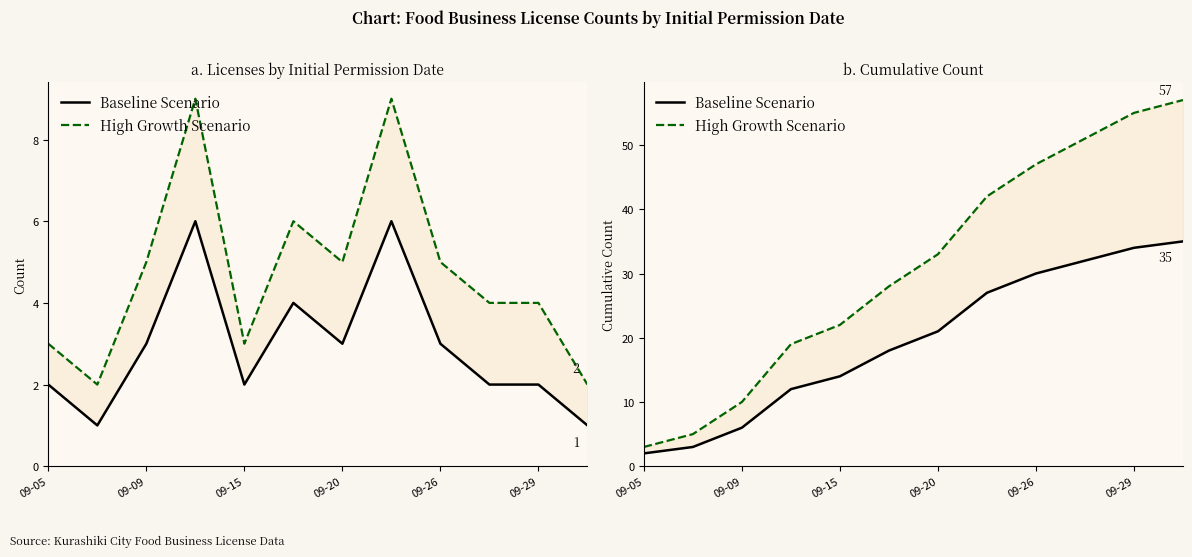

Does the chart have visible grid lines?

No